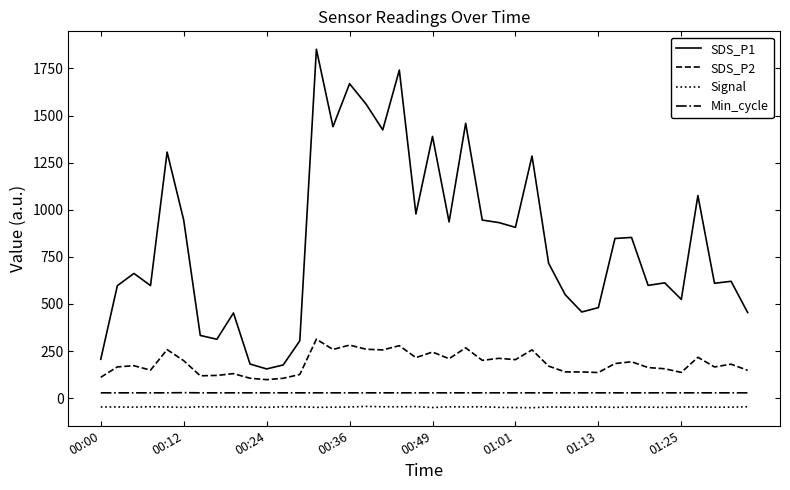

What is the smallest value displayed?

-51.0